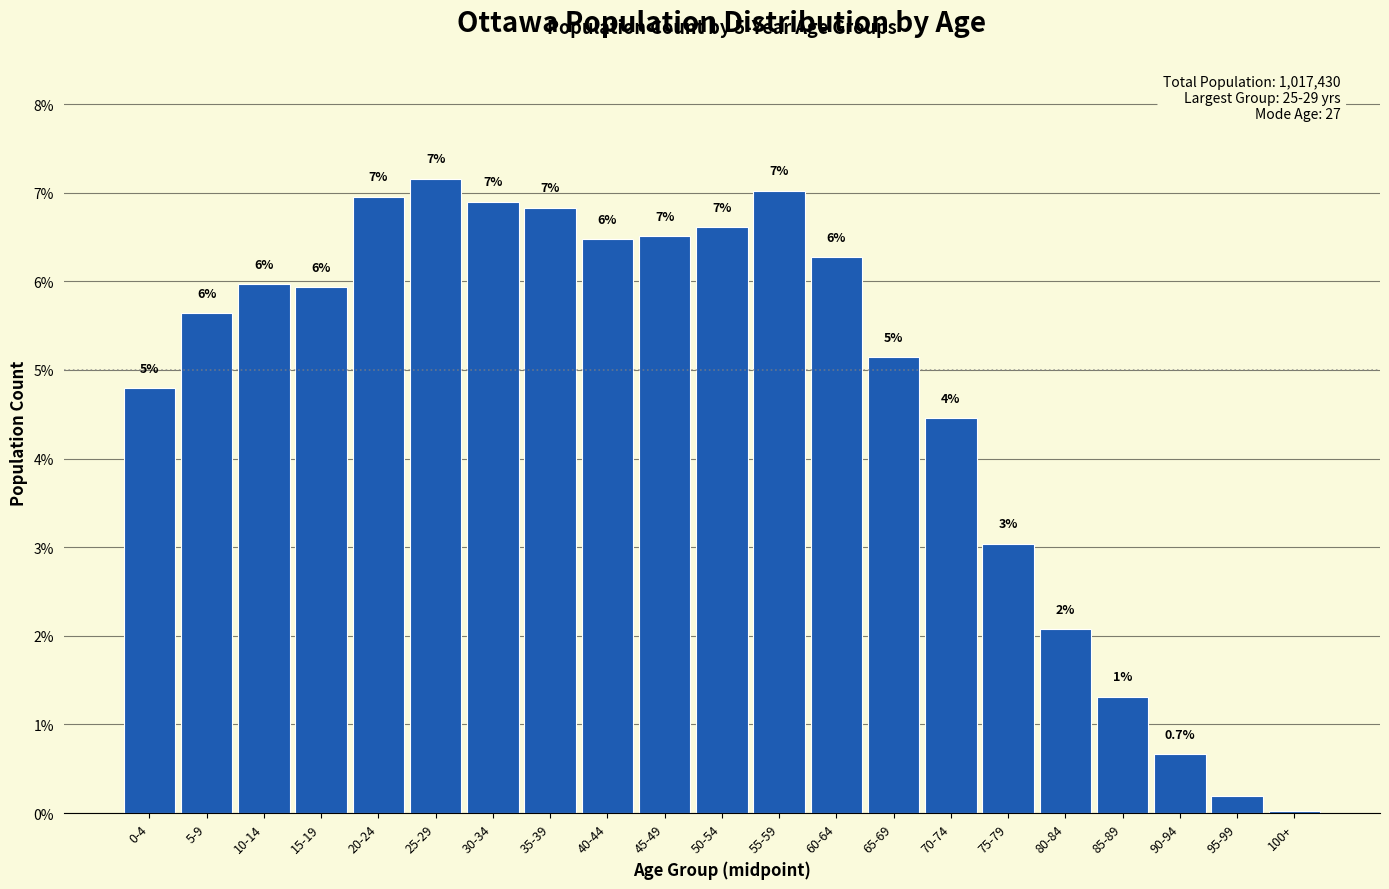

True or false: the data shows 10.8 at 60-64.

False